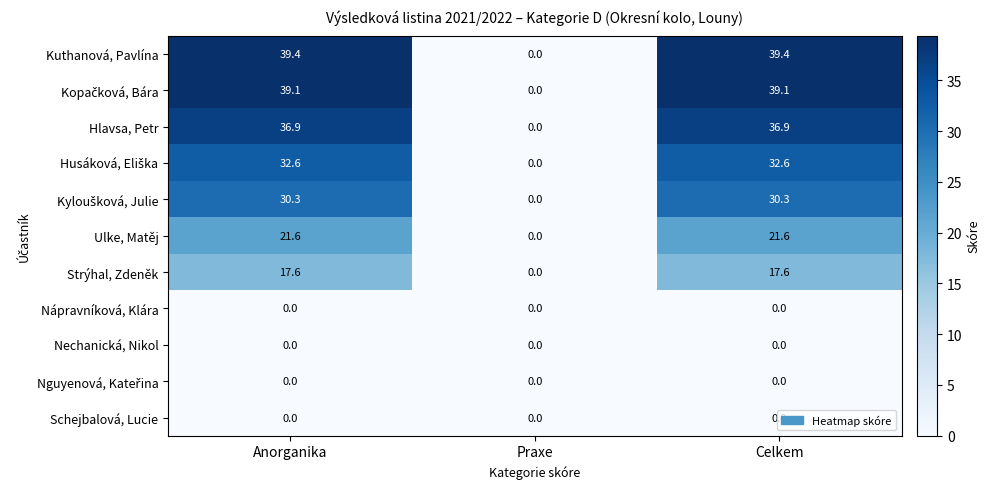

True or false: Ulke, Matěj has a value of 13.6 at Praxe.

False